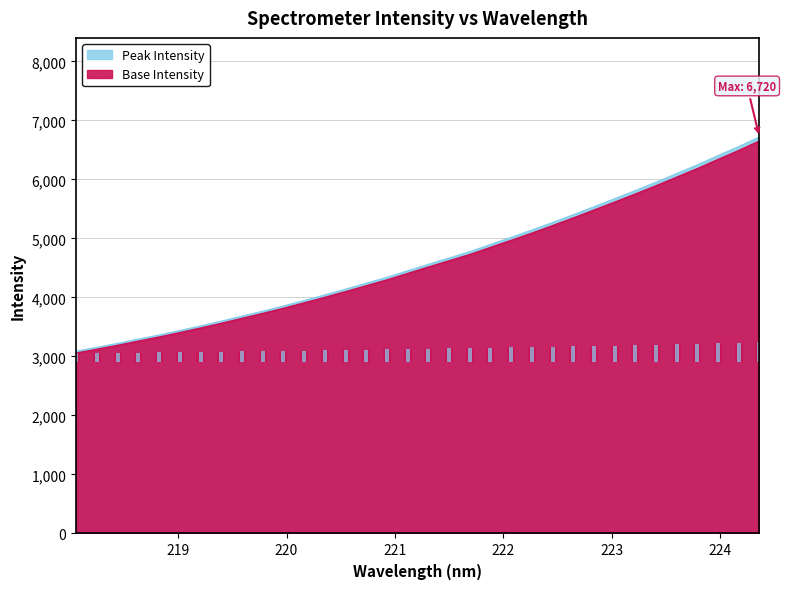

True or false: the data shows 5056.3 at 219.

False